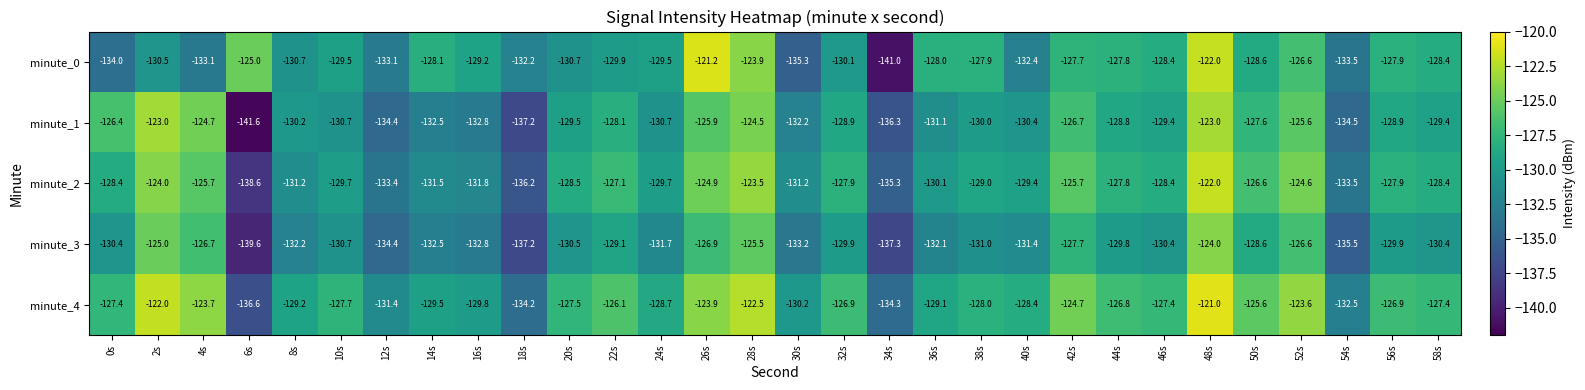

At which category is the sum across all series the highest?

48s